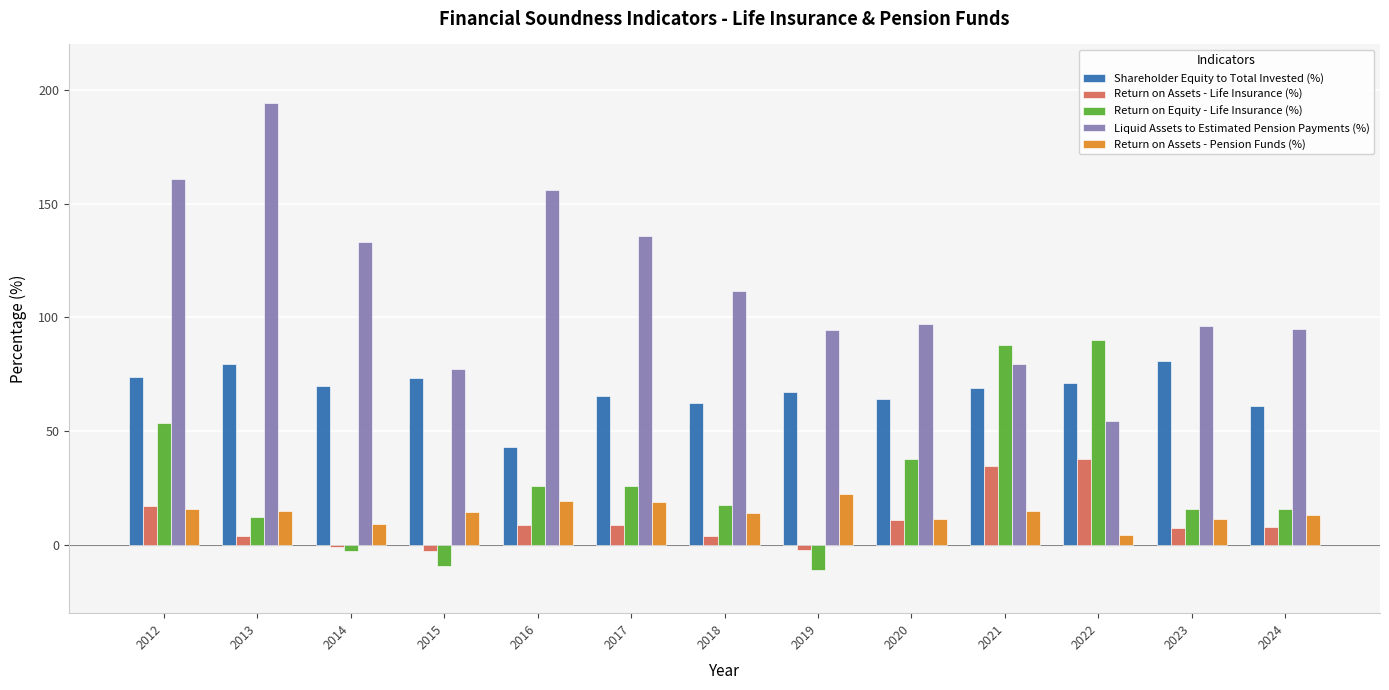

Which series has the largest range (max minus min)?

Liquid Assets to Estimated Pension Payments (%)